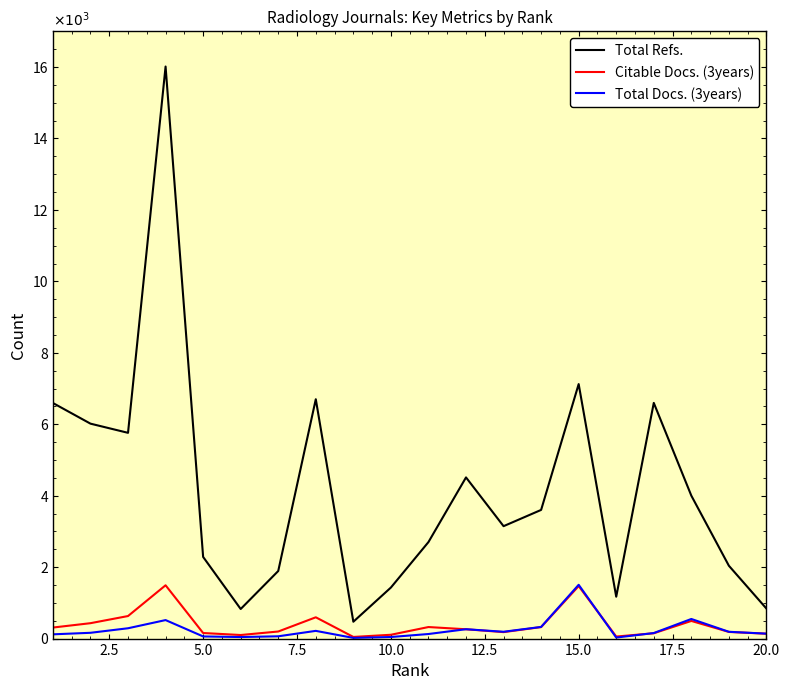

Which series has the largest total across all categories?

Total Refs.